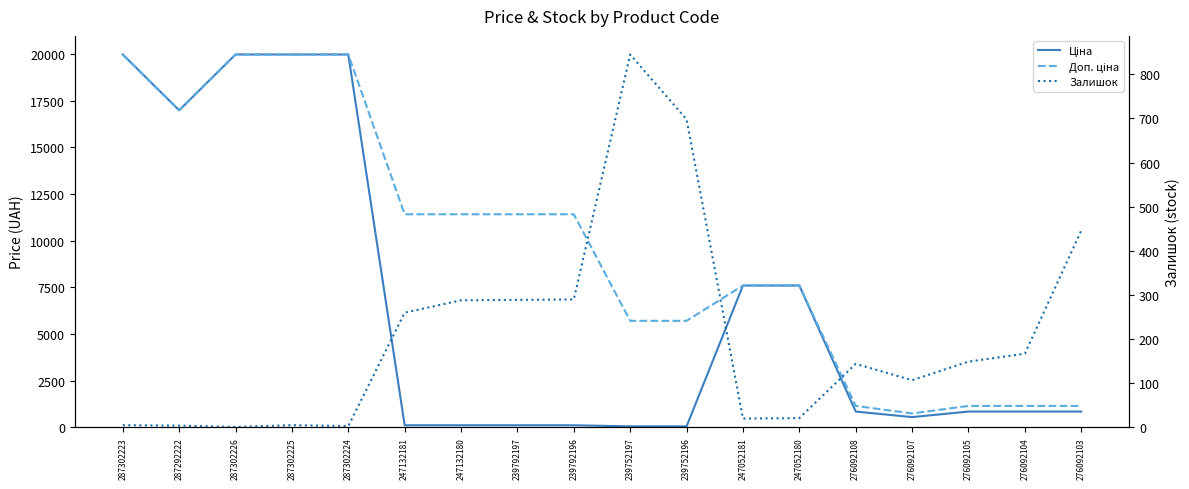

Which category has the lowest value in the Залишок series?

287302226